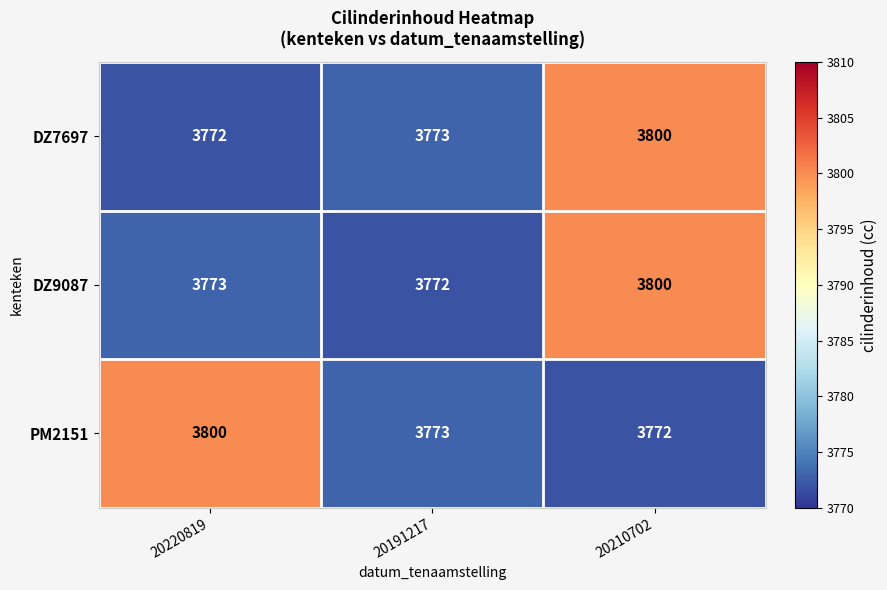

What is the minimum value for DZ9087?

3772